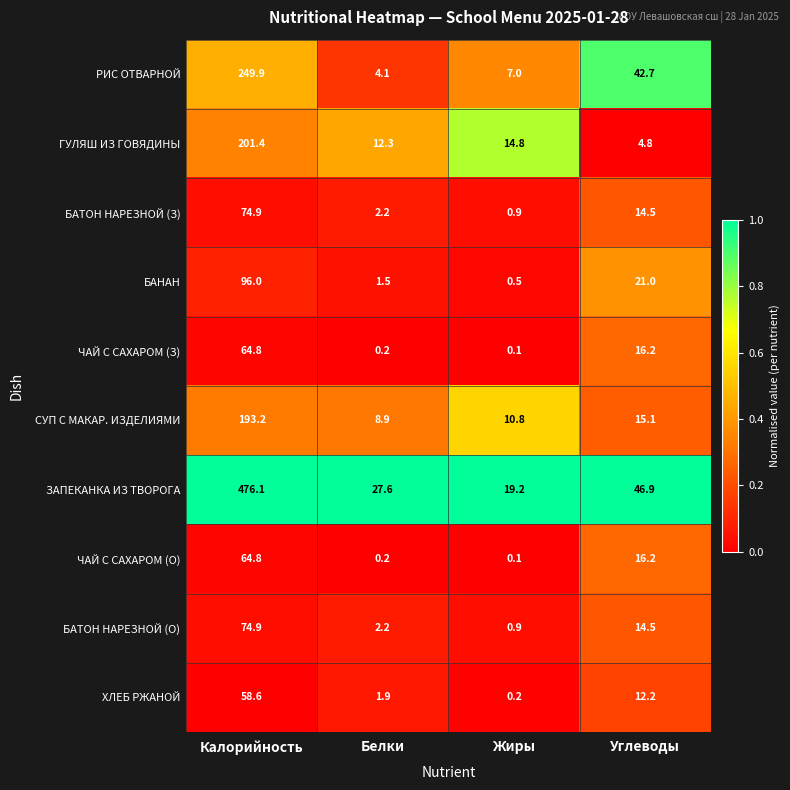

Which series has the largest total across all categories?

ЗАПЕКАНКА ИЗ ТВОРОГА